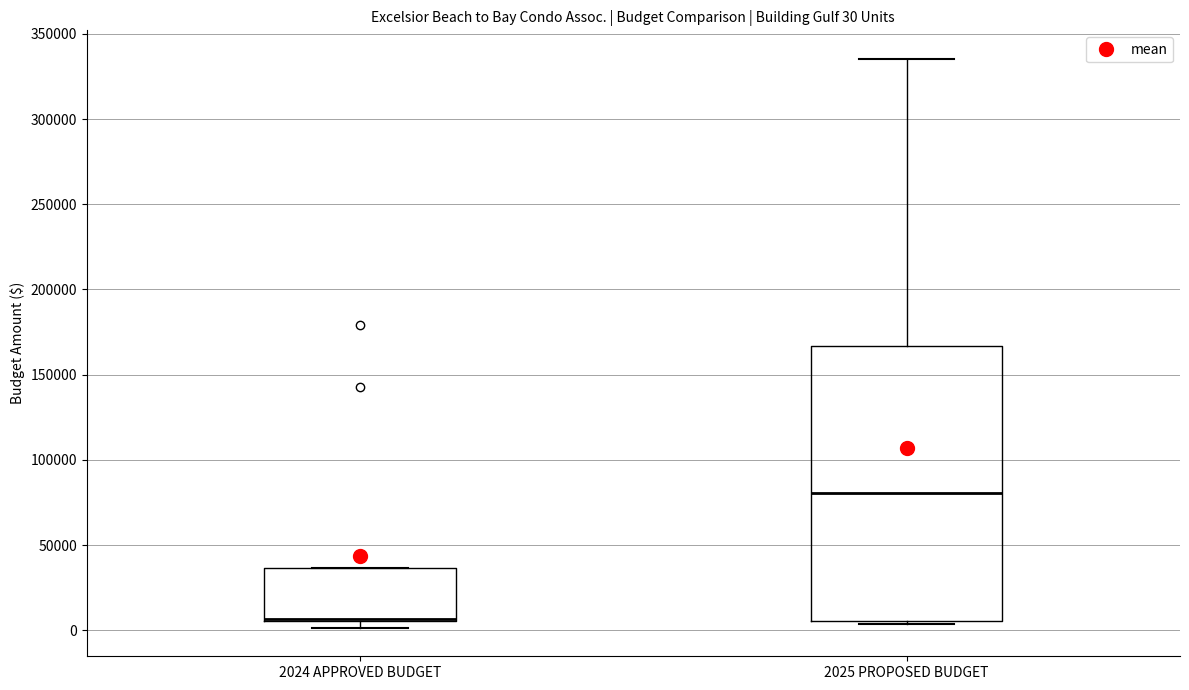

Comparing the boxes themselves (not the whiskers), which one is the tallest?

2025 PROPOSED BUDGET